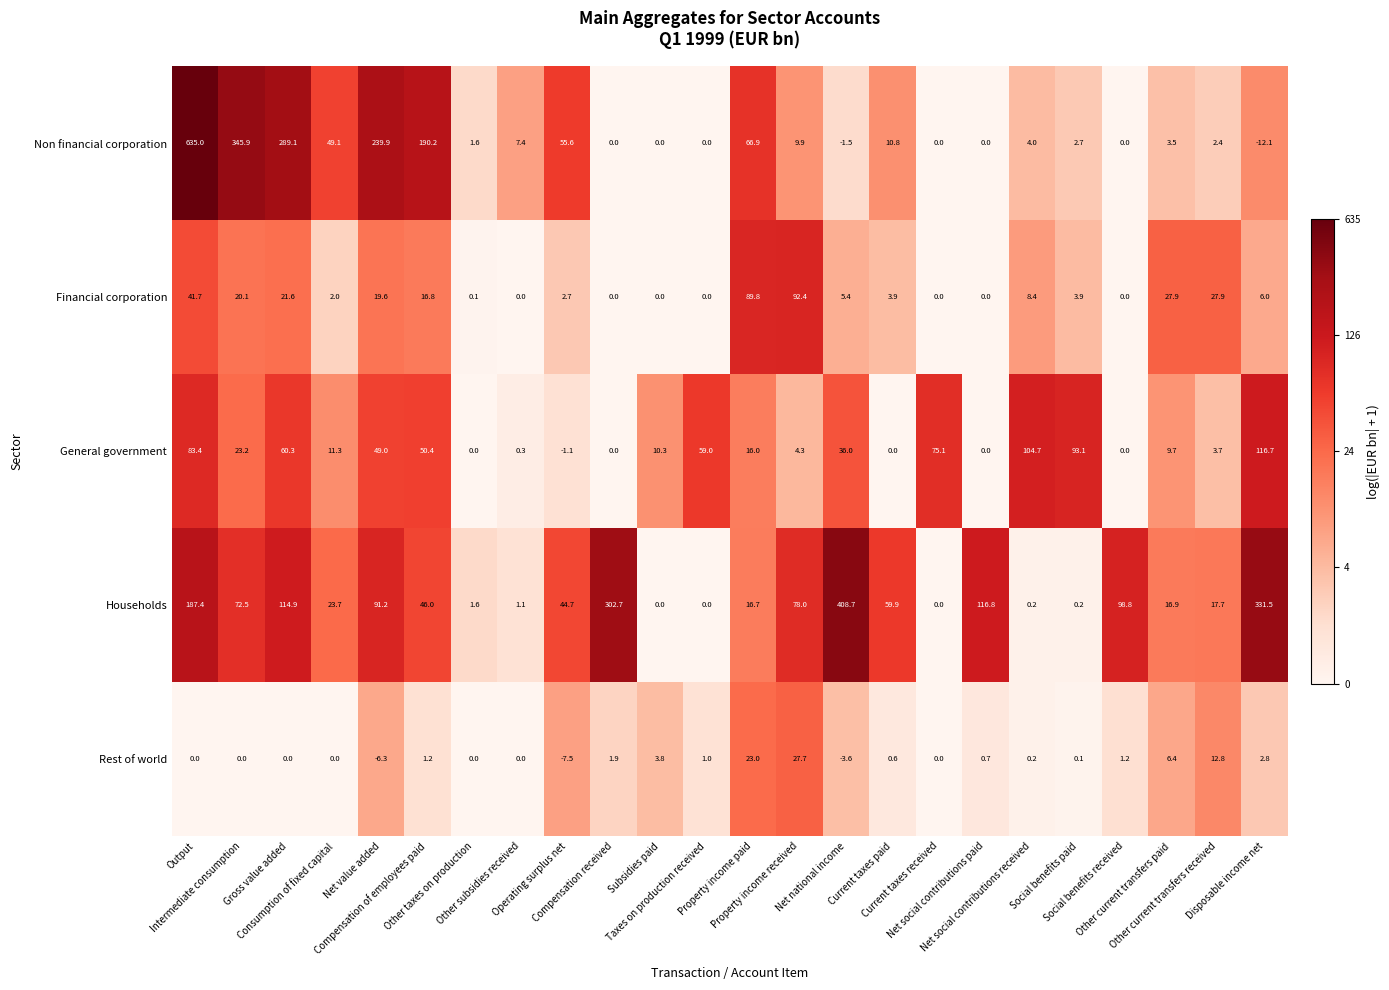

Count the number of categories in the chart.

24